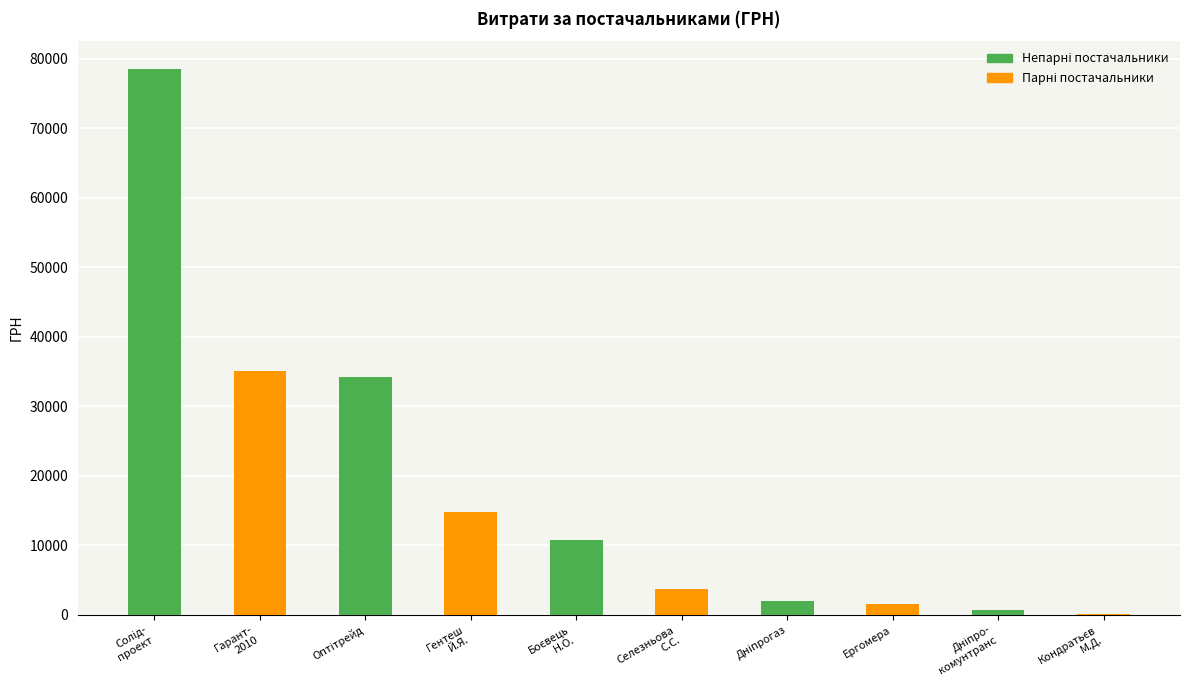

Where does the data first go above 10800?

Солід-
проект